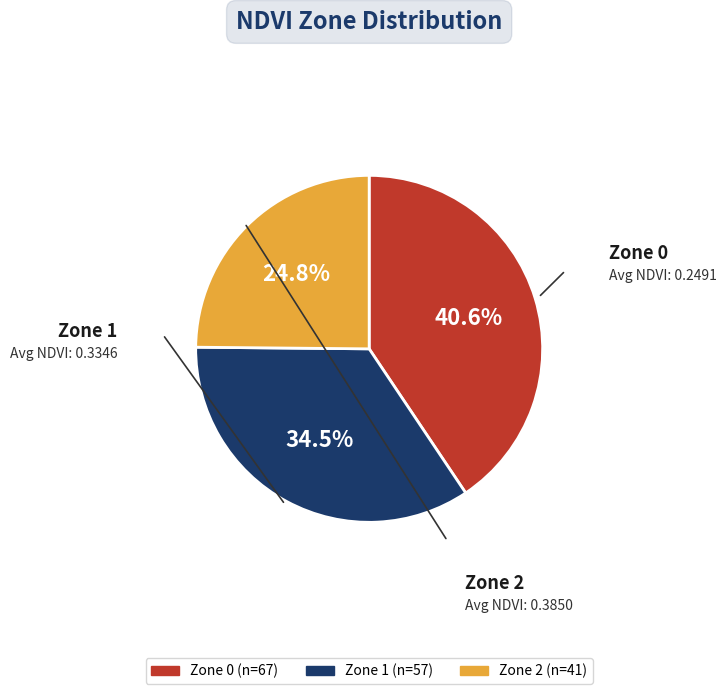

The Zone 0 slice represents 46% of the pie. True or false?

False